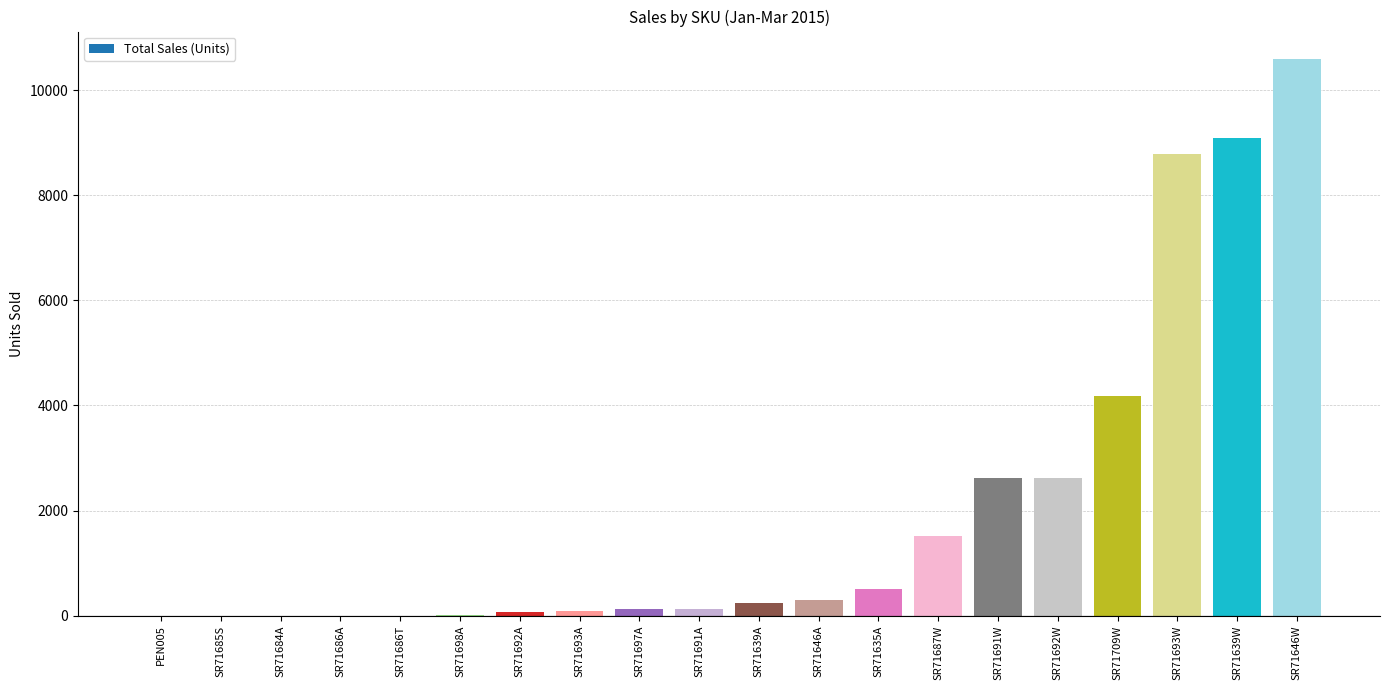

Are the bars horizontal?

No